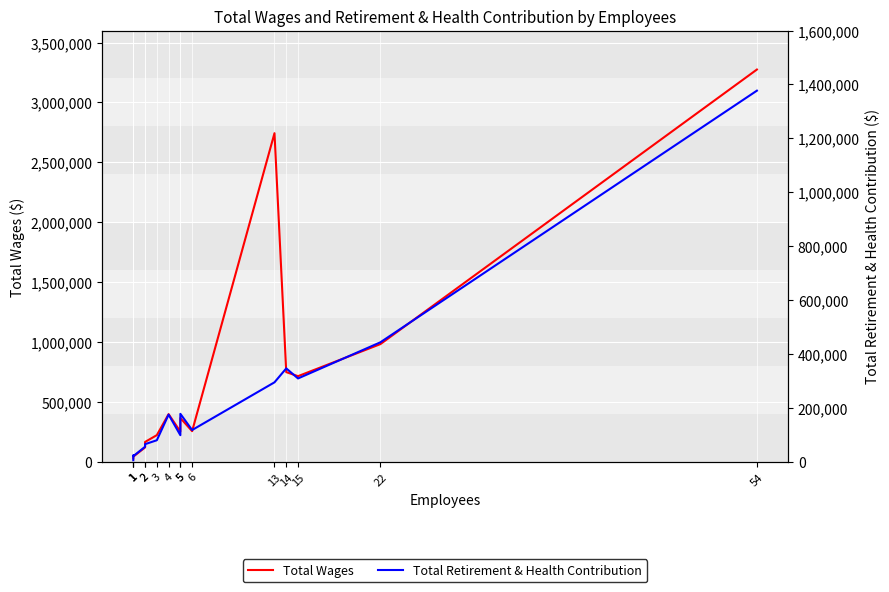

At 14, list the series in order from smallest to largest.

Total Retirement & Health Contribution, Total Wages